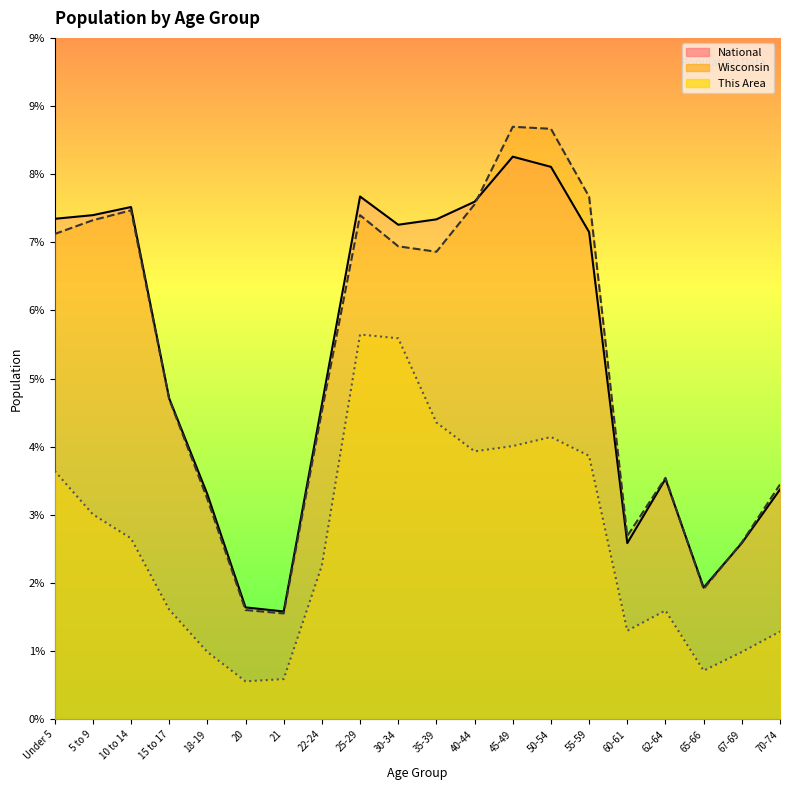

List the series in order of their peak value, lowest first.

This Area, National, Wisconsin